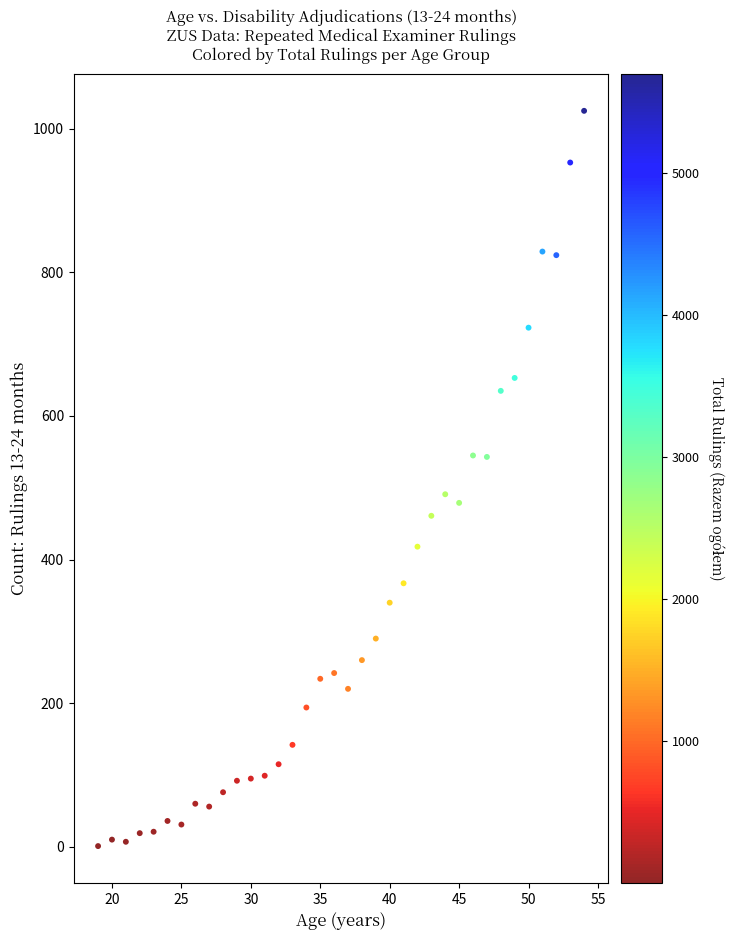

What is the range of X values (max minus min)?

35